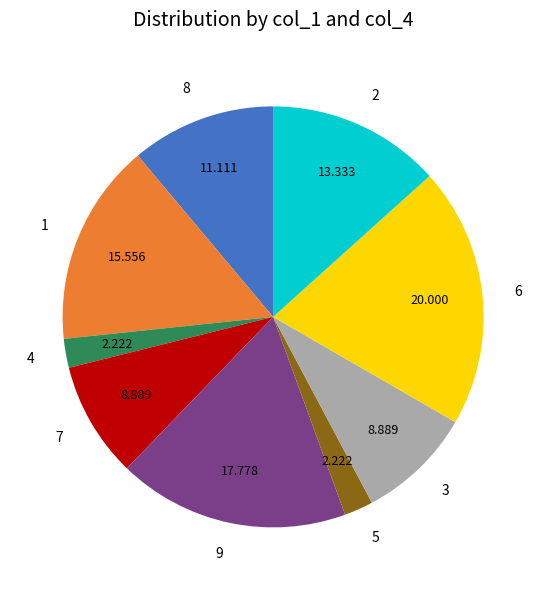

Combined, do 4 and 2 account for over 50%?

No